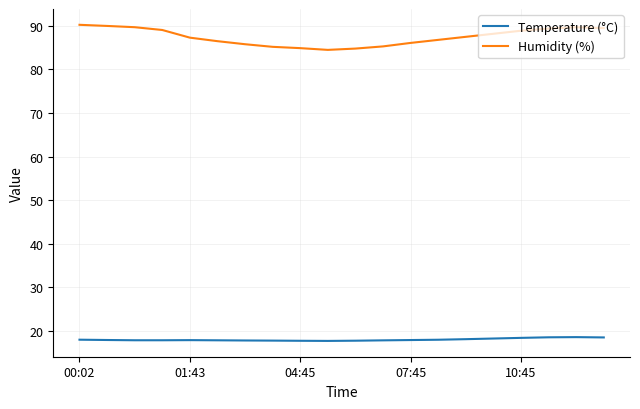

True or false: Temperature (°C) and Humidity (%) cross at least once.

False